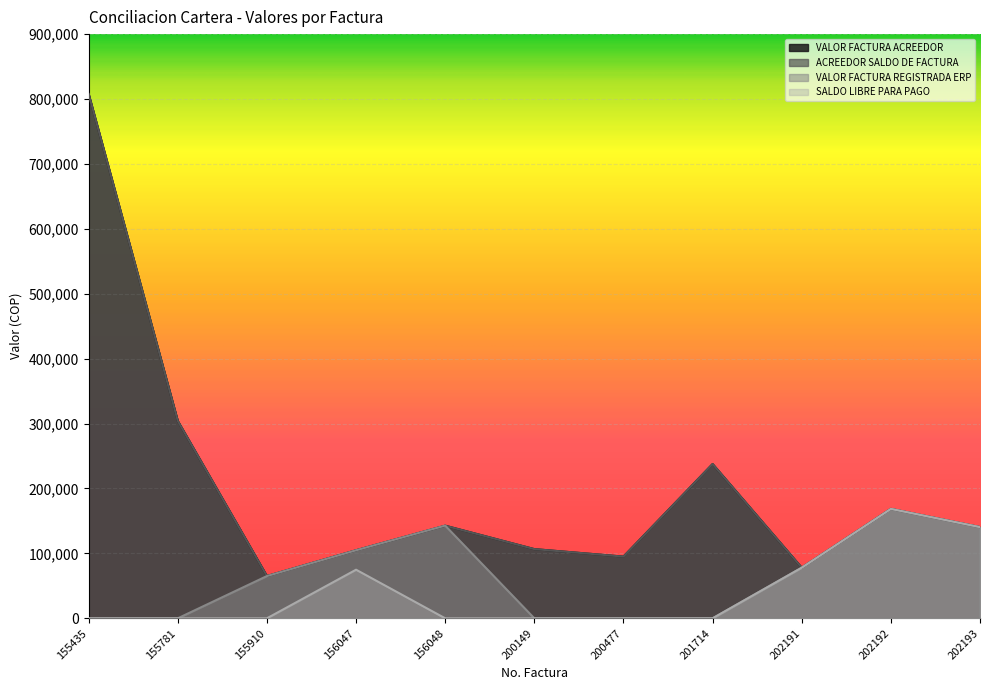

True or false: VALOR FACTURA ACREEDOR has more than 2 points higher than both neighbors.

True